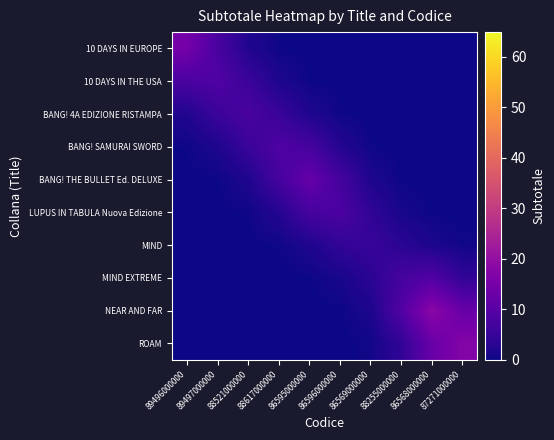

Which series has the largest range (max minus min)?

NEAR AND FAR